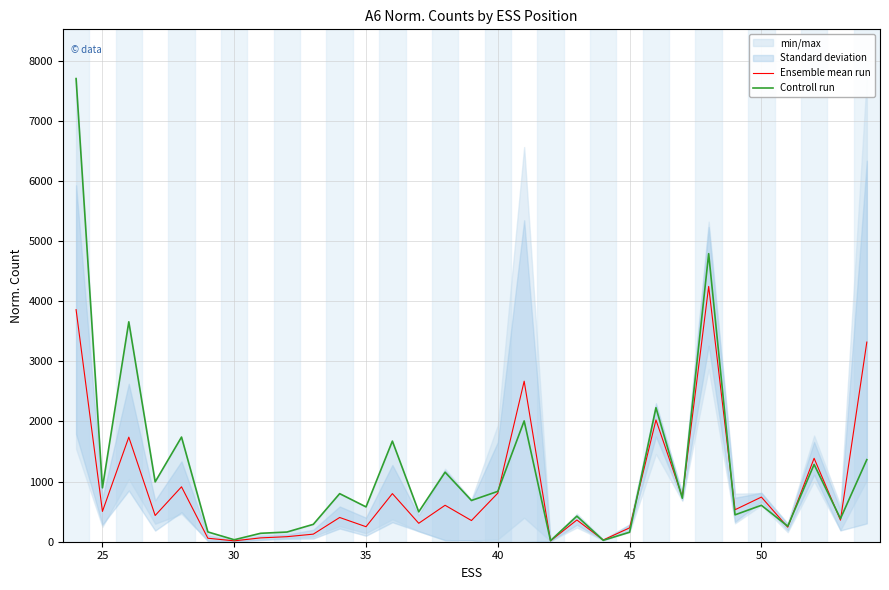

Is the value of Ensemble mean run at 25 greater than the value of Controll run at 30?

Yes